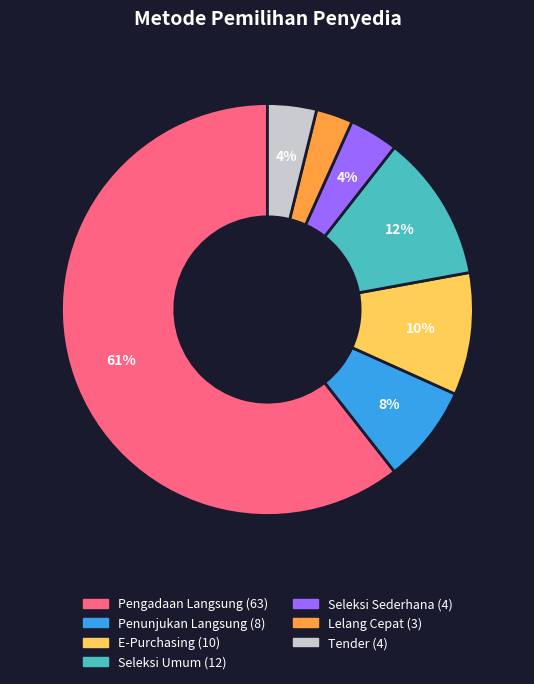

To the nearest percent, what portion does Seleksi Umum represent?

12%